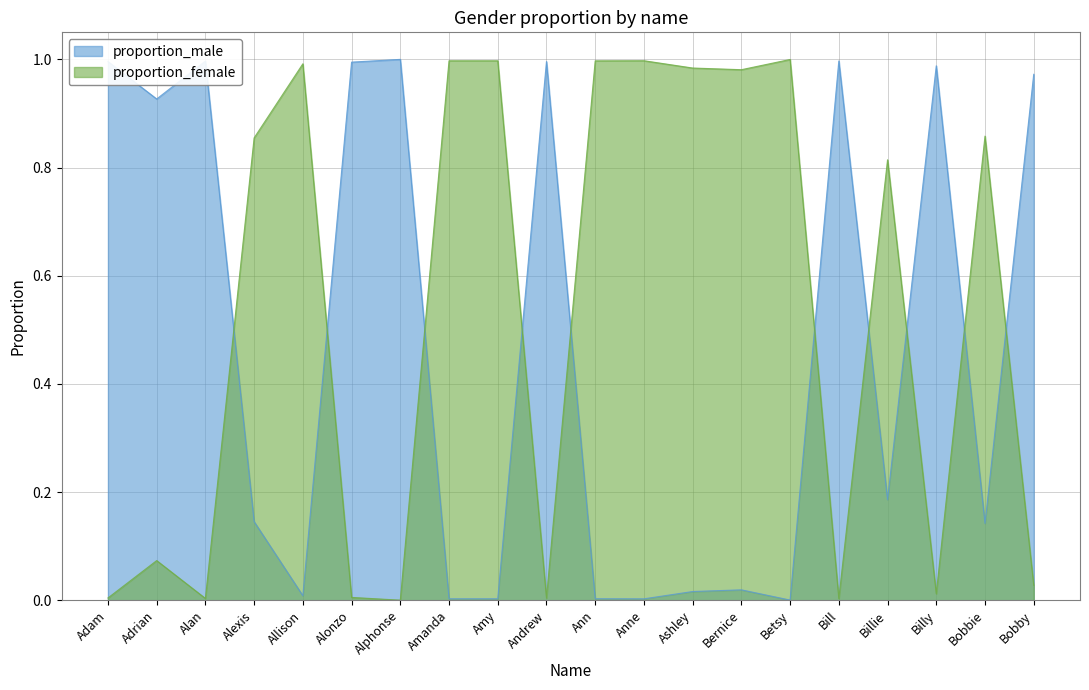

Reading left to right, transcribe all the data shown in this chart.

proportion_male: Adam=1.0	Adrian=0.9	Alan=1.0	Alexis=0.1	Allison=0.0	Alonzo=1.0	Alphonse=1.0	Amanda=0.0	Amy=0.0	Andrew=1.0	Ann=0.0	Anne=0.0	Ashley=0.0	Bernice=0.0	Betsy=0.0	Bill=1.0	Billie=0.2	Billy=1.0	Bobbie=0.1	Bobby=1.0
proportion_female: Adam=0.0	Adrian=0.1	Alan=0.0	Alexis=0.9	Allison=1.0	Alonzo=0.0	Alphonse=0.0	Amanda=1.0	Amy=1.0	Andrew=0.0	Ann=1.0	Anne=1.0	Ashley=1.0	Bernice=1.0	Betsy=1.0	Bill=0.0	Billie=0.8	Billy=0.0	Bobbie=0.9	Bobby=0.0